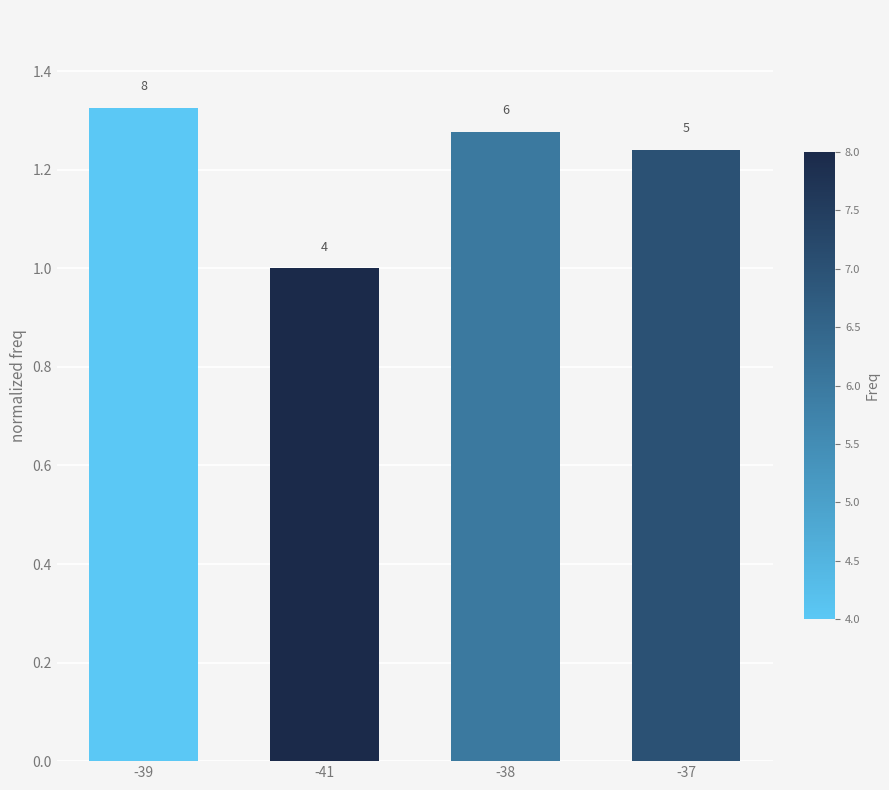

The chart shows a value of 2.2 at -37. True or false?

False